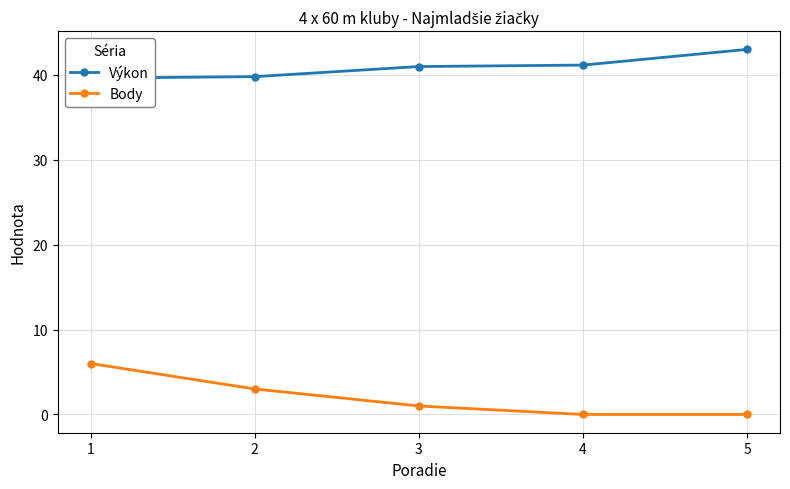

What is the spread (max minus min) of values at 3?

40.0